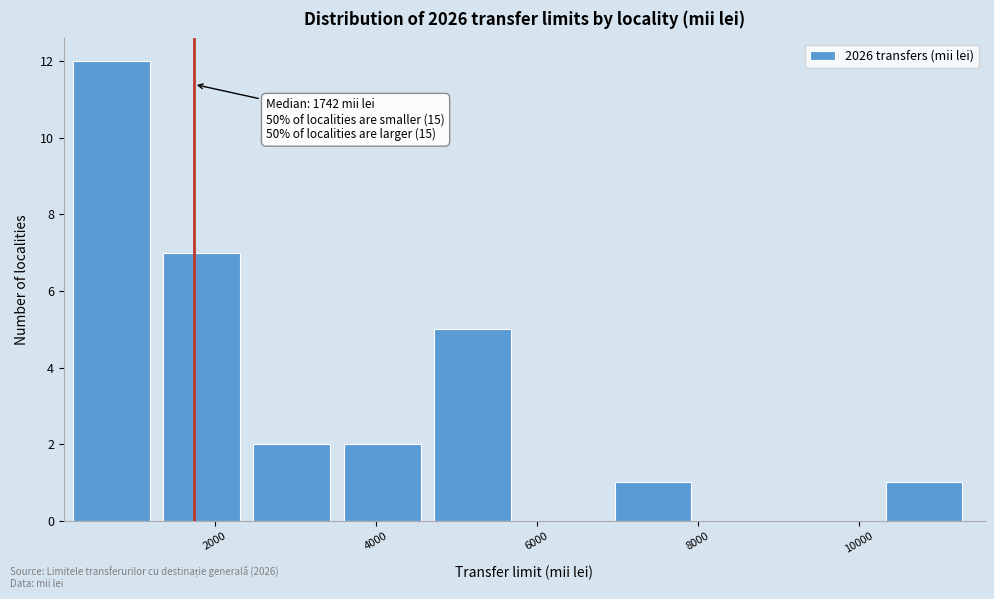

Over which range of the x-axis is the bar tallest?

200 to 1400